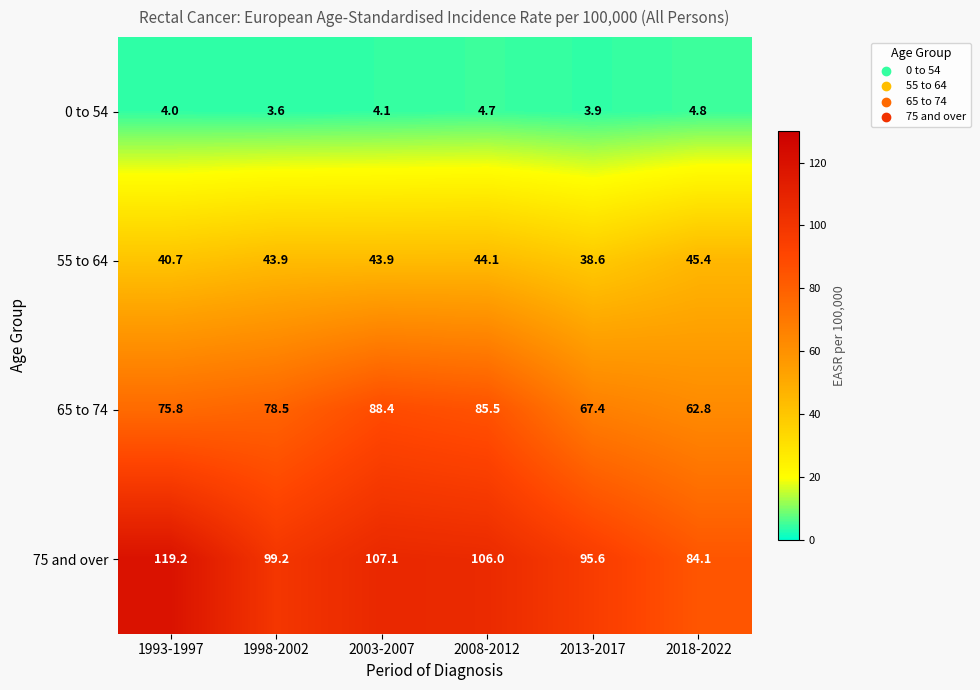

The value of 55 to 64 at 1993-1997 is 40.7. True or false?

True